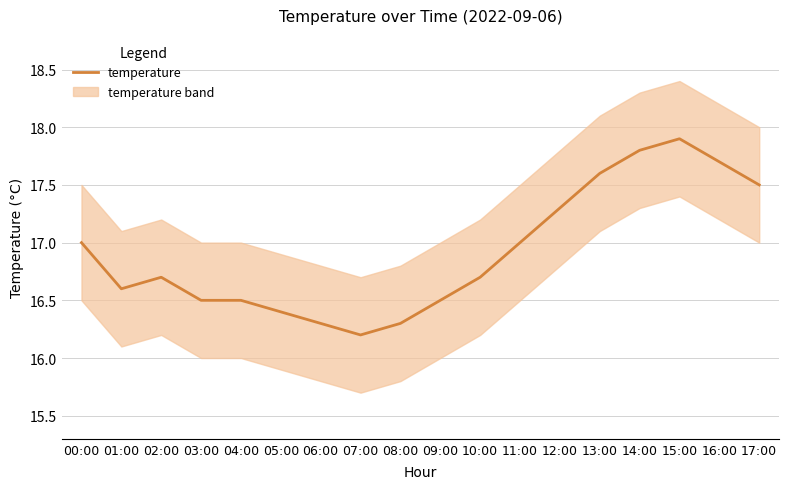

At which label is the value closest to 17?

00:00